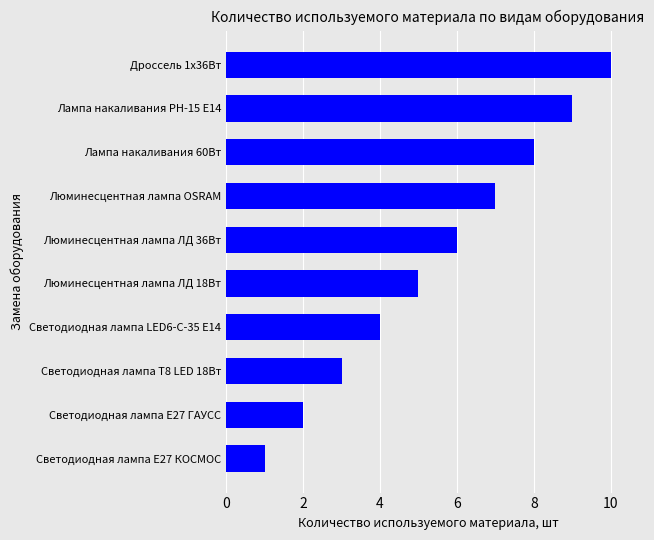

Is it true that the value at Лампа накаливания РН-15 Е14 is 13?

False